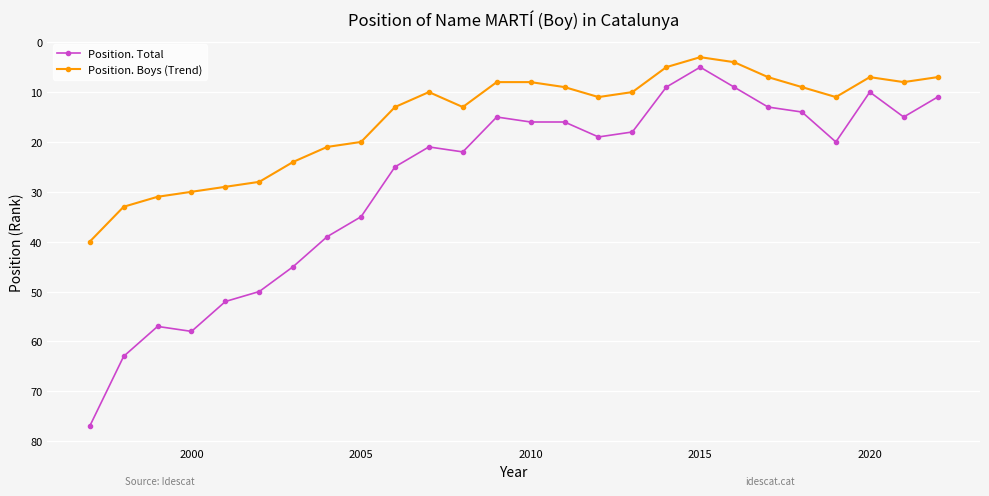

Which series has the widest spread of values?

Position. Total